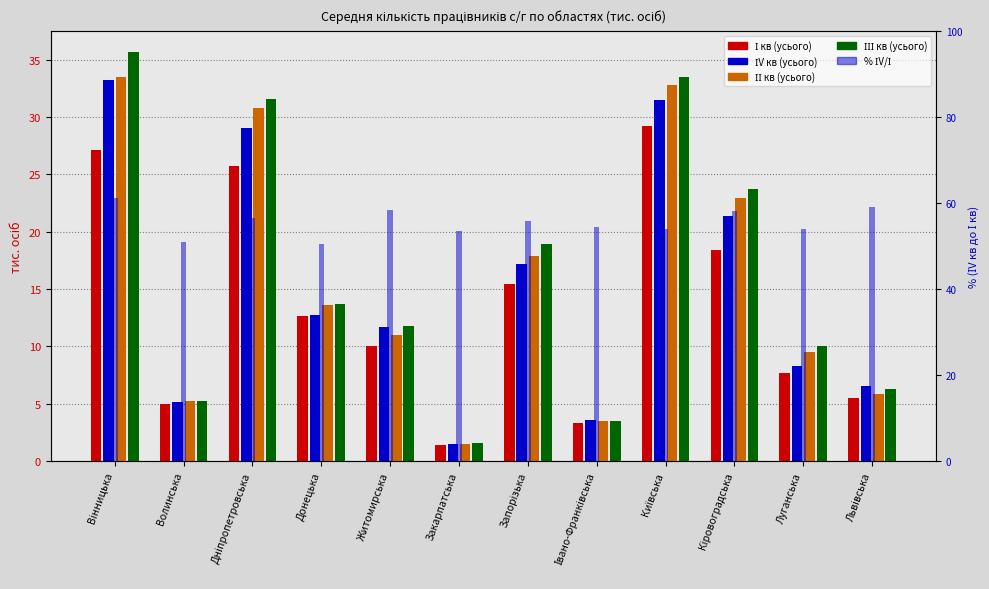

What is the spread (max minus min) of values at Луганська?

46.2